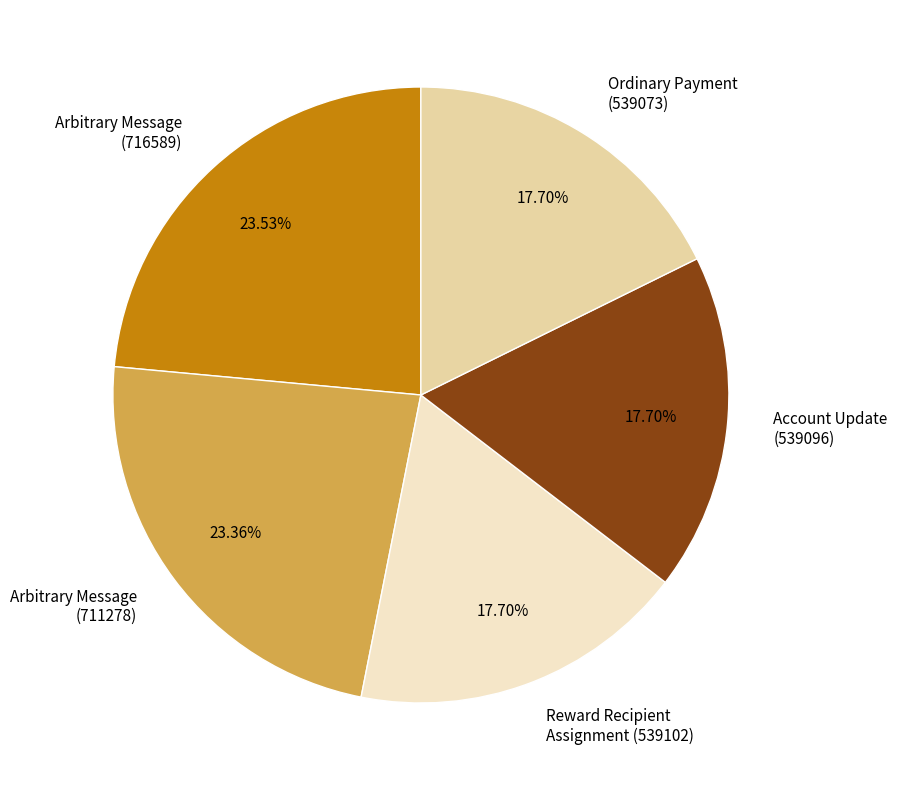

How much of the chart is everything except Arbitrary Message (711278)?

76.6%